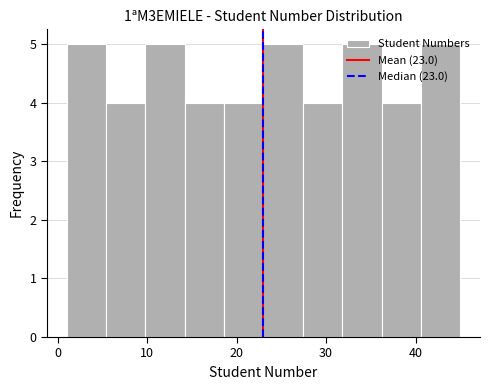

Reading left to right, list every bar in this chart as the range it spans on the x-axis followed by its height. Neither the bar edges nor the heights are printed on the chart, so give them approximately, as read against the axes.

1.0 to 5.4: 5
5.4 to 9.8: 4
9.8 to 14.2: 5
14.2 to 18.6: 4
18.6 to 23.0: 4
23.0 to 27.4: 5
27.4 to 31.8: 4
31.8 to 36.2: 5
36.2 to 40.6: 4
40.6 to 45.0: 5